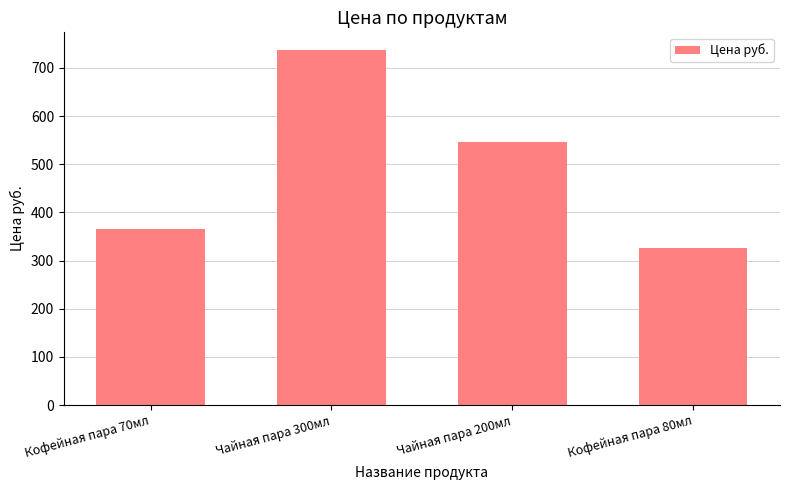

Which category has the lowest value across all series?

Кофейная пара 80мл